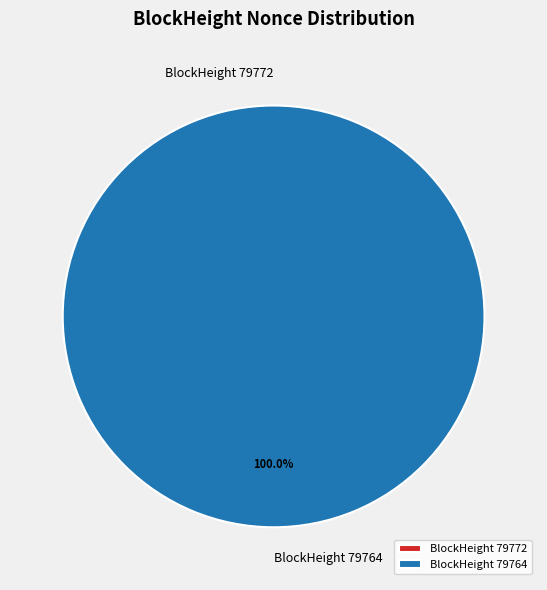

How many slices are in this pie chart?

2